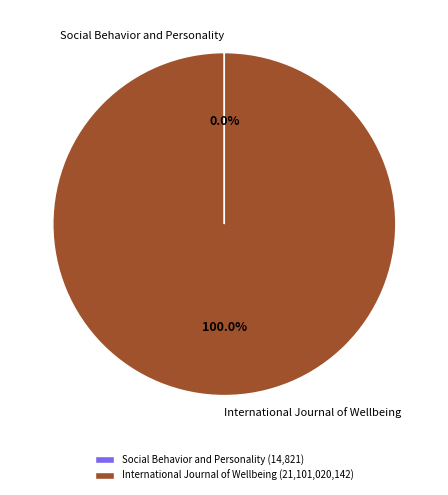

Does International Journal of Wellbeing represent more than half of the total?

Yes